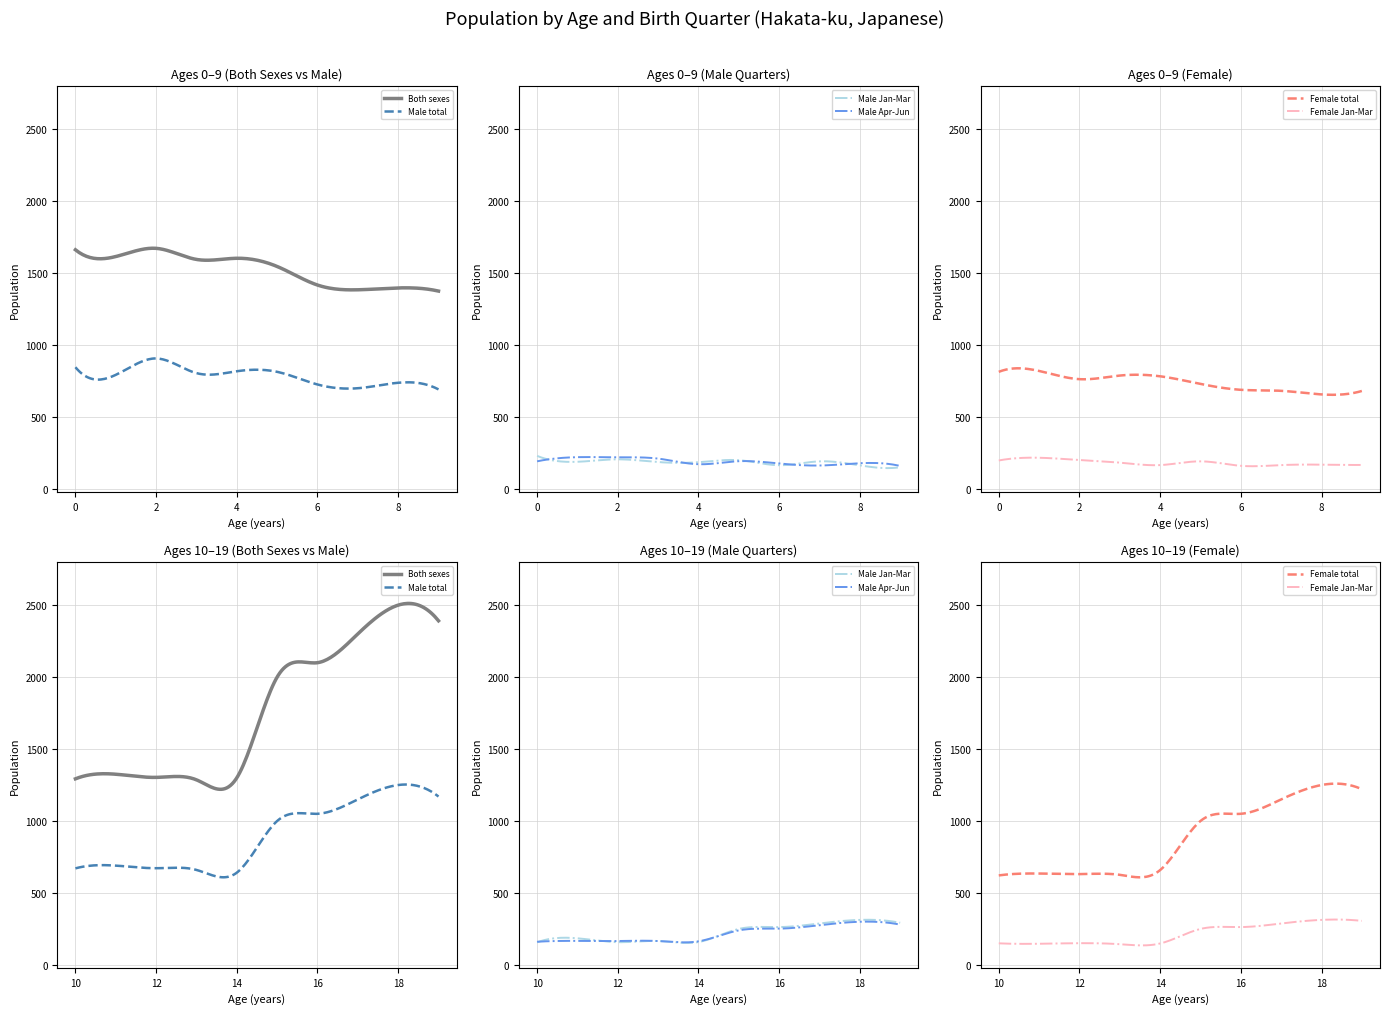

Rank the categories by Female Jan-Mar value from highest to lowest.

18, 19, 17, 16, 15, 1, 2, 0, 5, 3, 8, 9, 4, 7, 6, 12, 10, 14, 11, 13